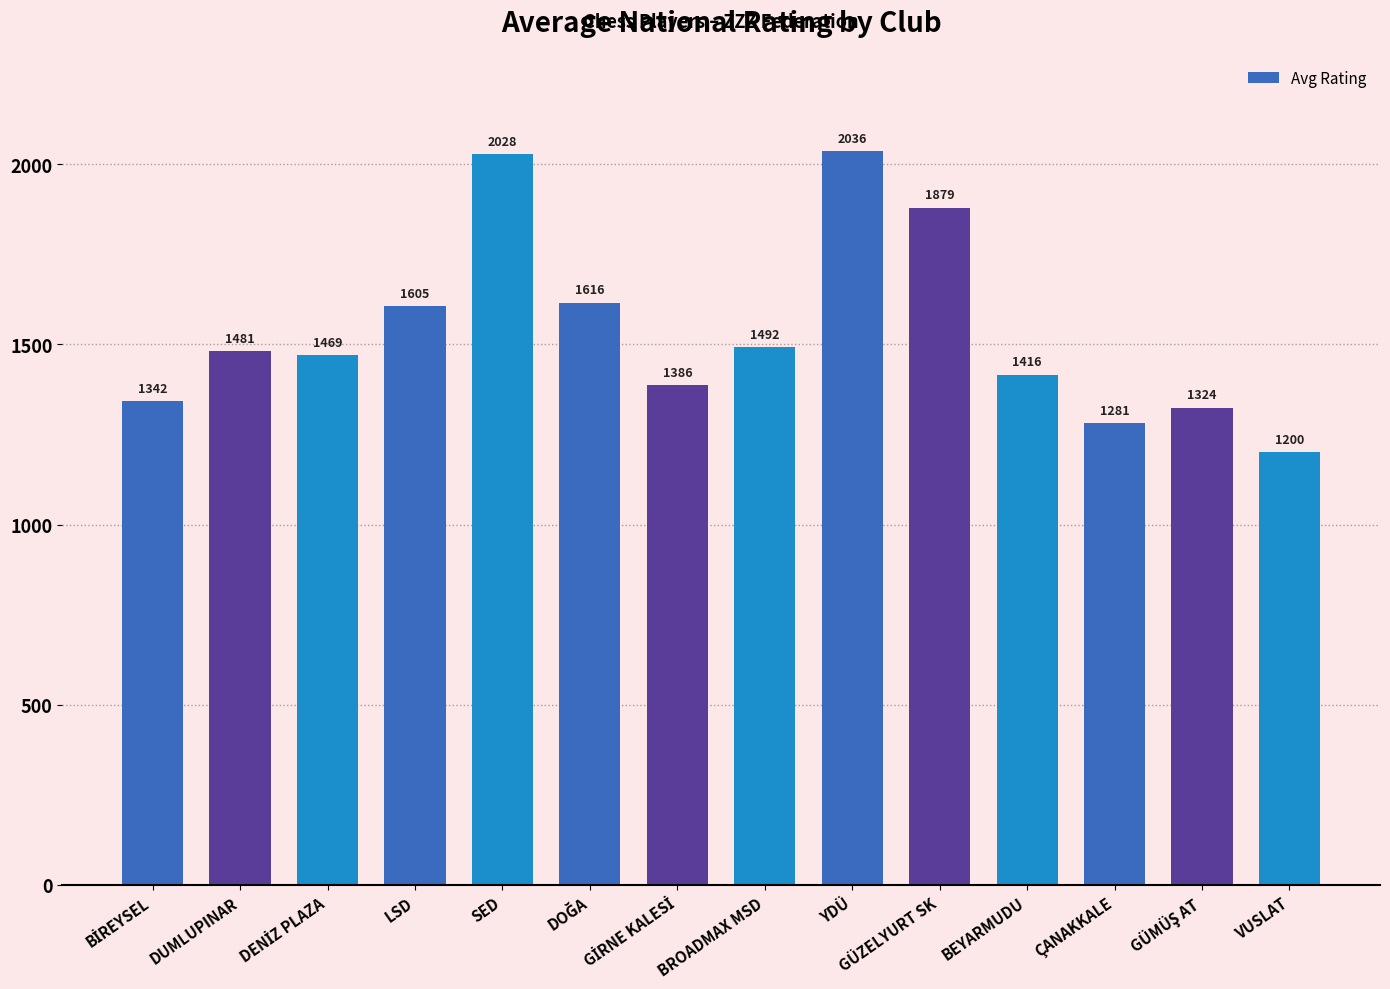

What is the value of the 12th bar from the left?

1281